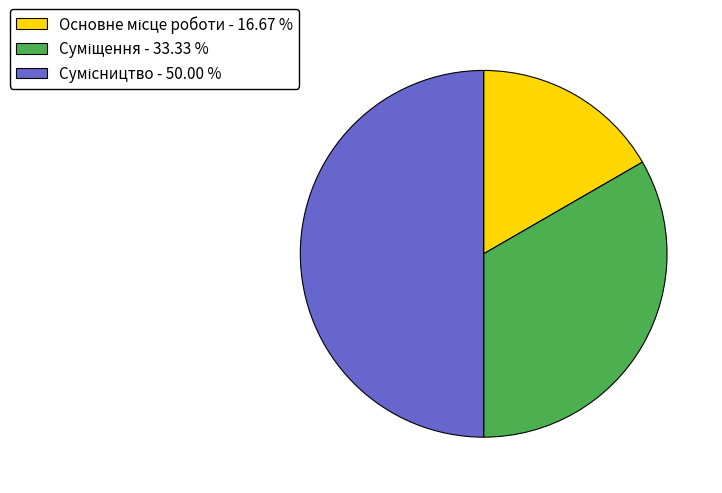

What percentage do Основне місце роботи and Суміщення together represent?

50.0%